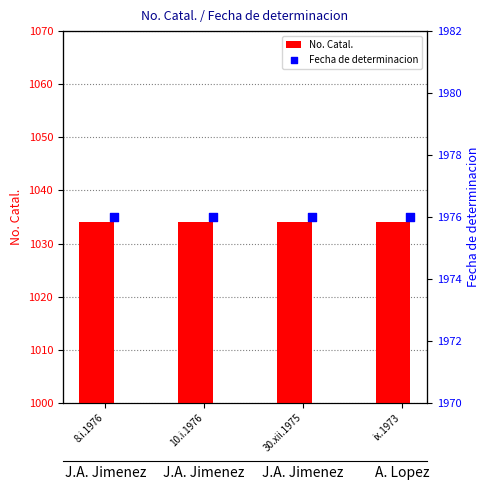

What is the total value across all series at 30.xii.1975?

3010